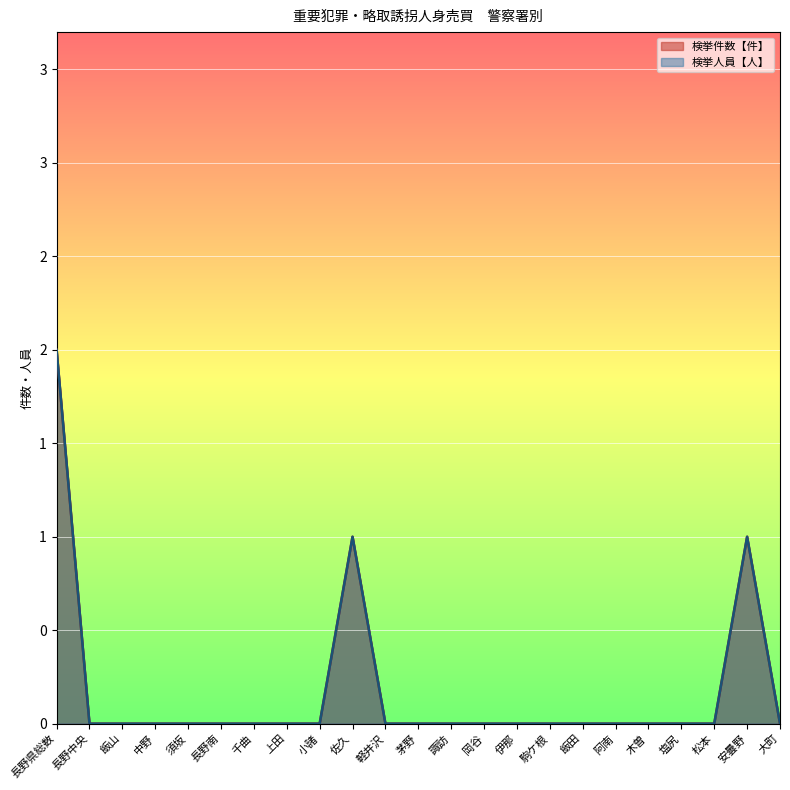

How many values in the 検挙人員【人】 series exceed 0?

3